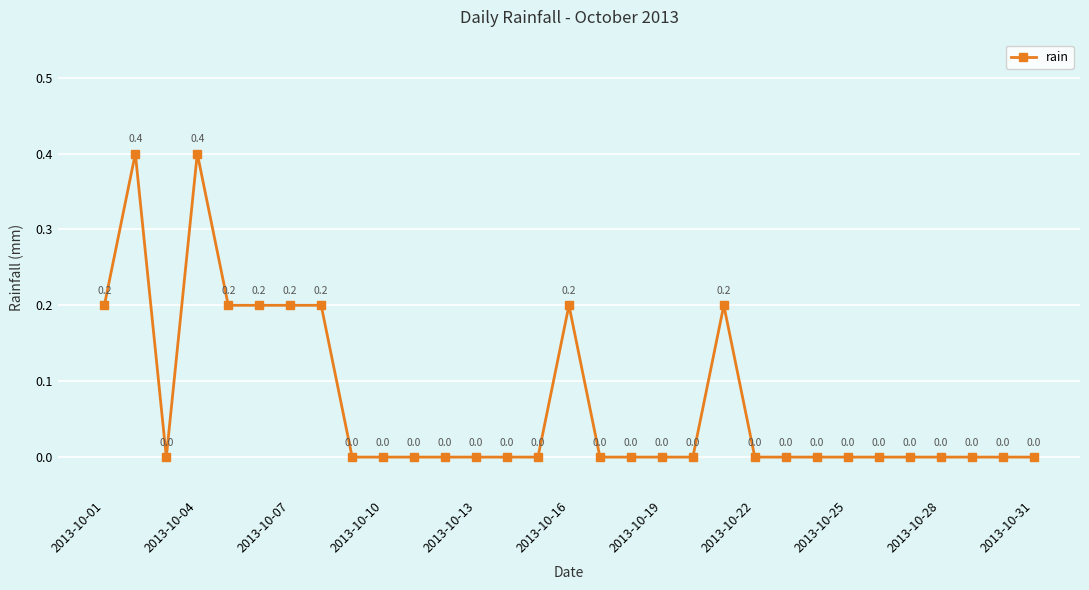

What is the value of the 16th point from the left?

0.2